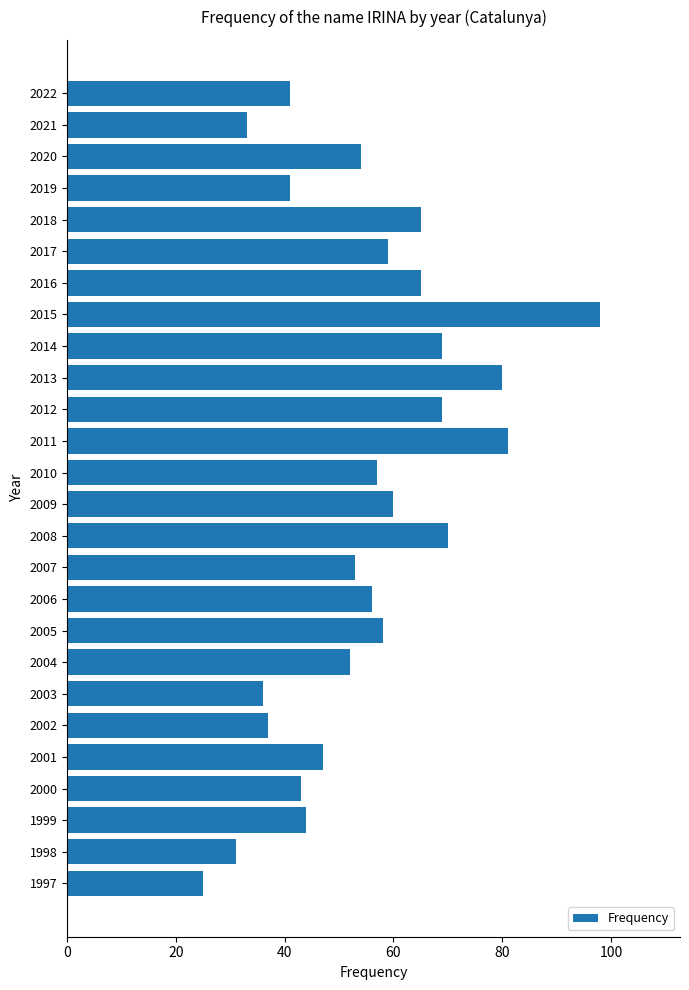

What is the change in value from 2014 to 2006?

-13